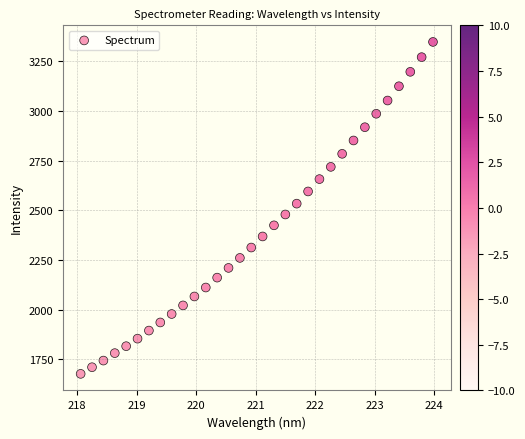

What is the range of X values (max minus min)?

5.9